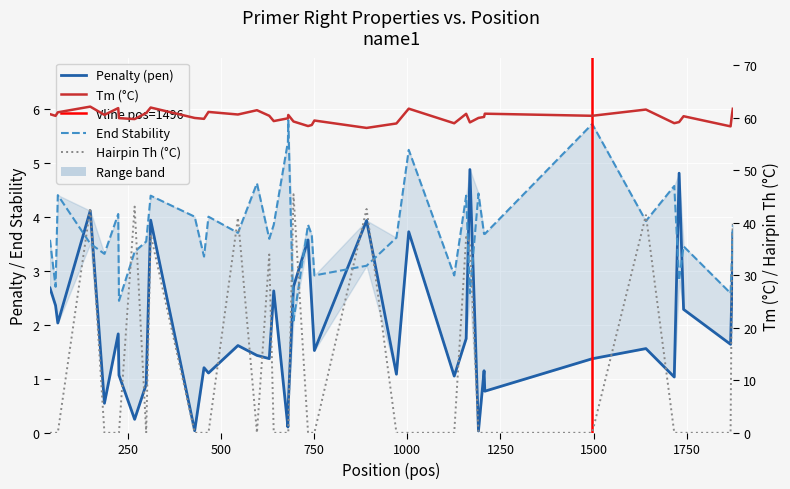

Which series has the widest spread of values?

Hairpin Th